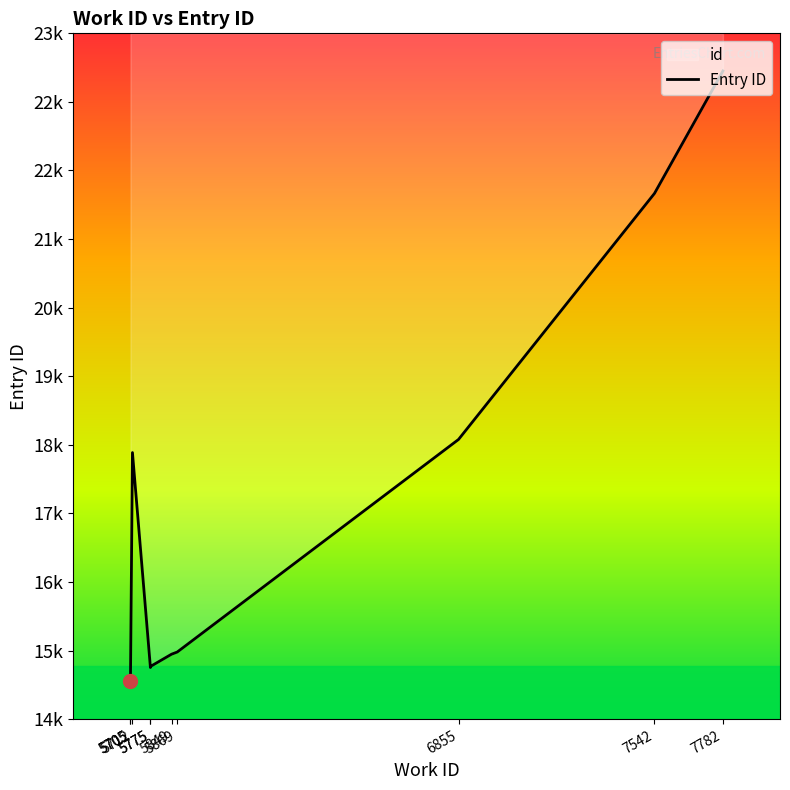

At which category does the data reach its first local peak?

5712